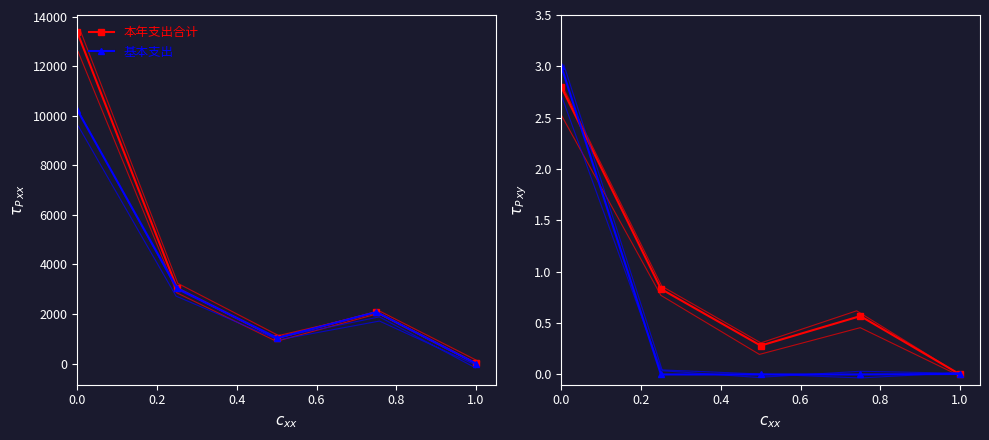

Reading left to right, list all the values displayed in this chart.

本年支出合计: 0.0=2.8	0.2=0.8	0.4=0.3	0.6=0.6	0.8=0.0
基本支出: 0.0=3.0	0.2=0.0	0.4=0.0	0.6=0.0	0.8=0.0